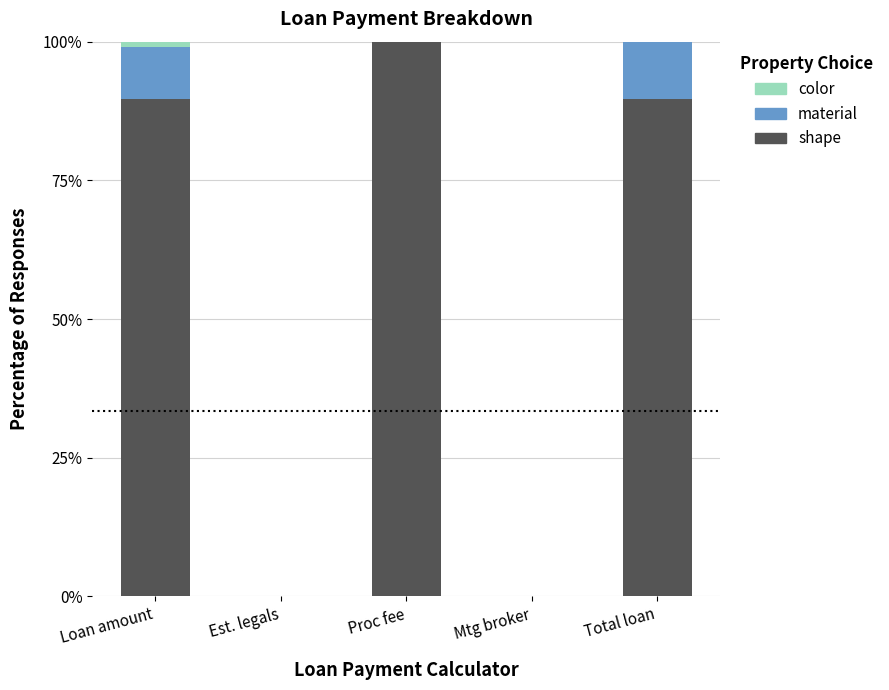

The value of shape at Est. legals is 44.3. True or false?

False